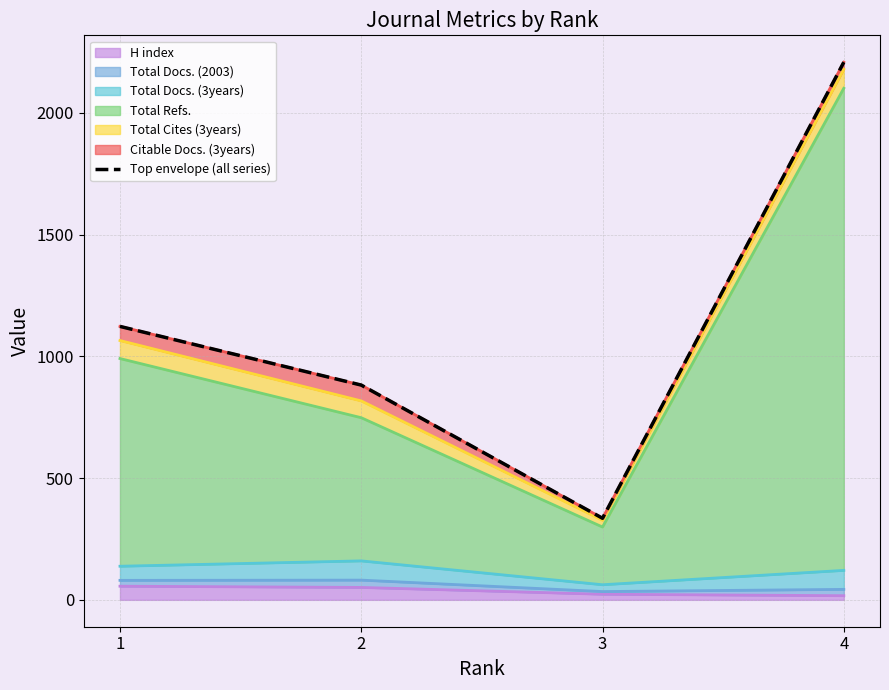

List the labels in order of value, smallest first.

3, 2, 1, 4